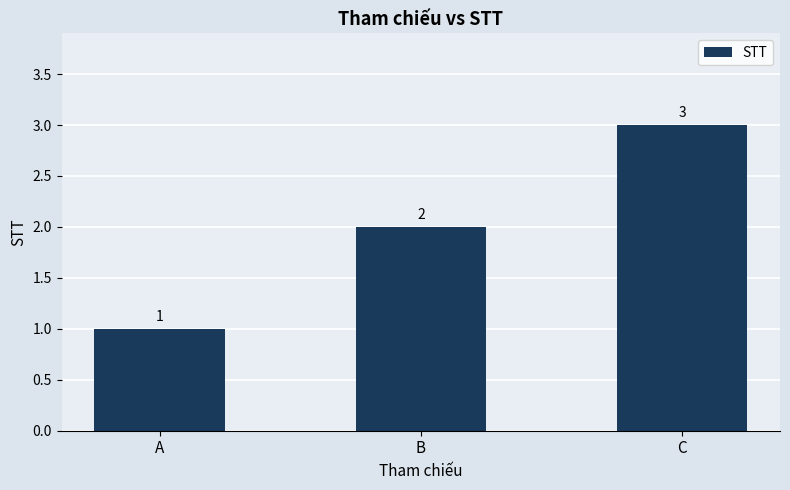

How many values are between 1 and 3?

3